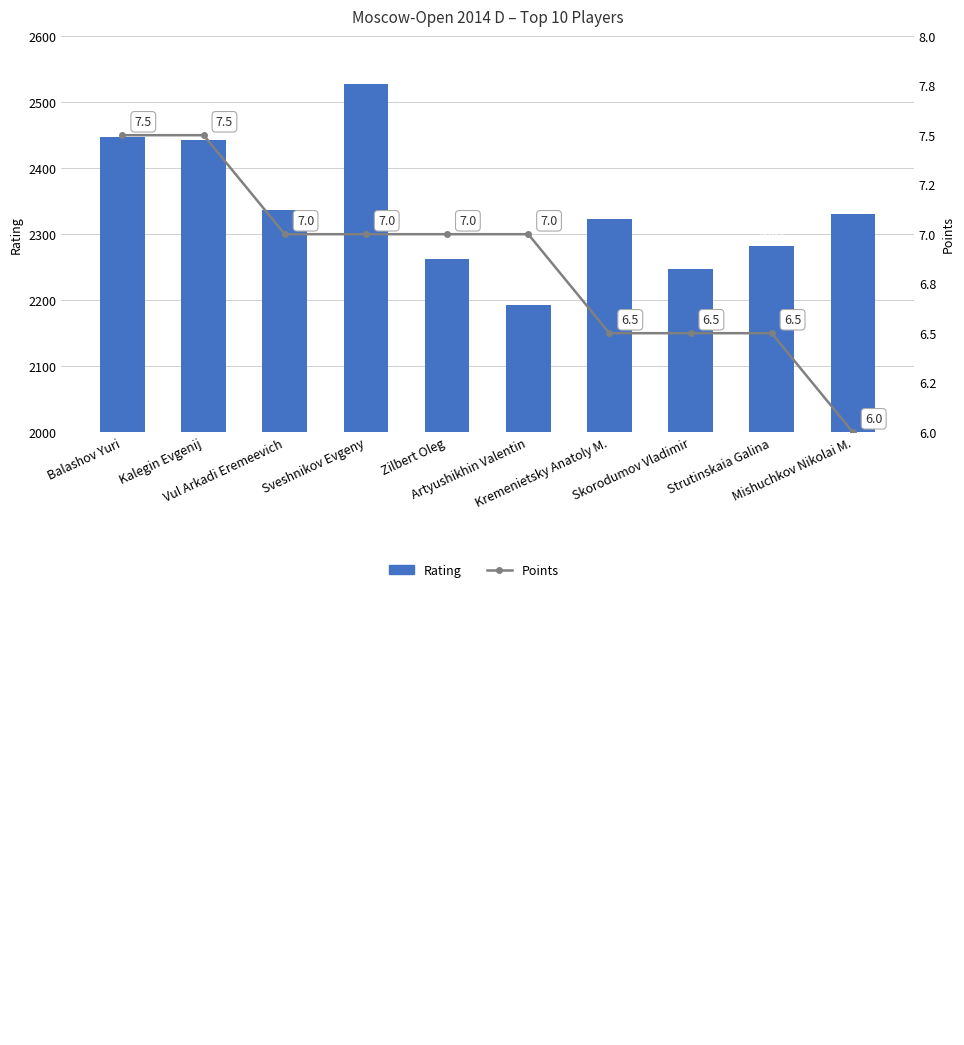

The value of Points at Sveshnikov Evgeny is 7.0. True or false?

True